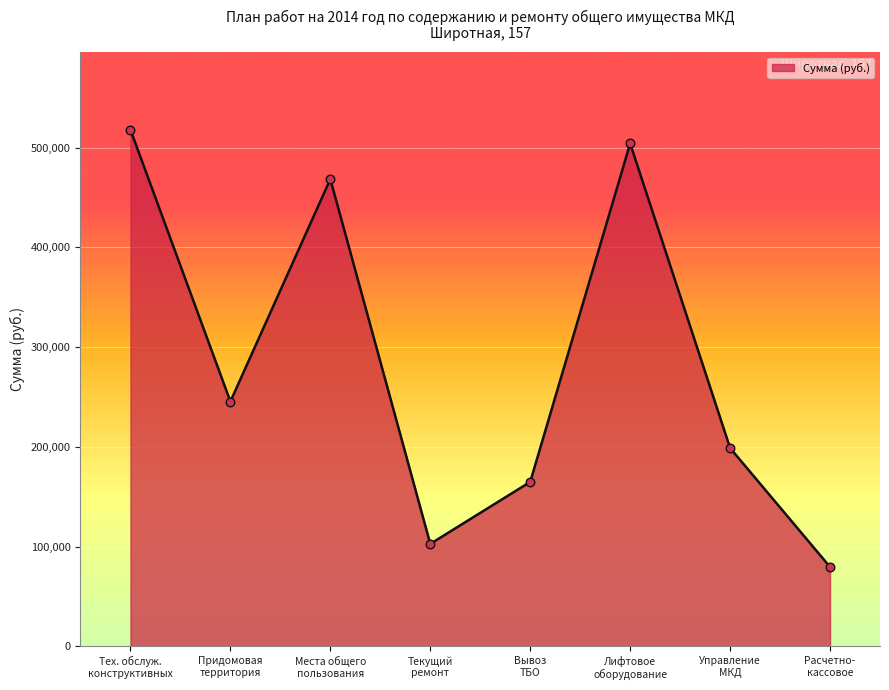

True or false: the data has more than 1 interior local peaks.

True